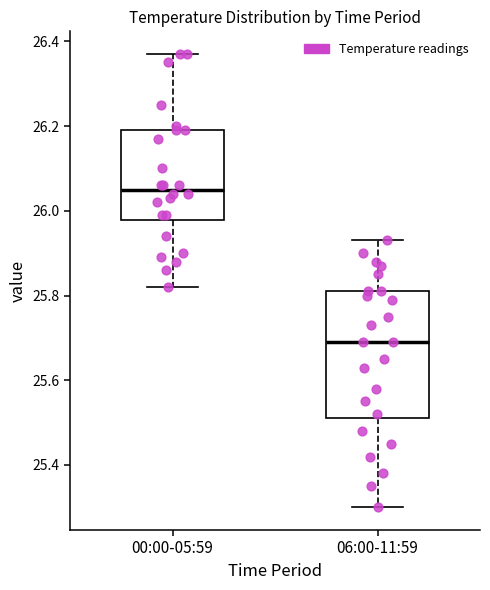

Which box has the highest median line?

00:00-05:59